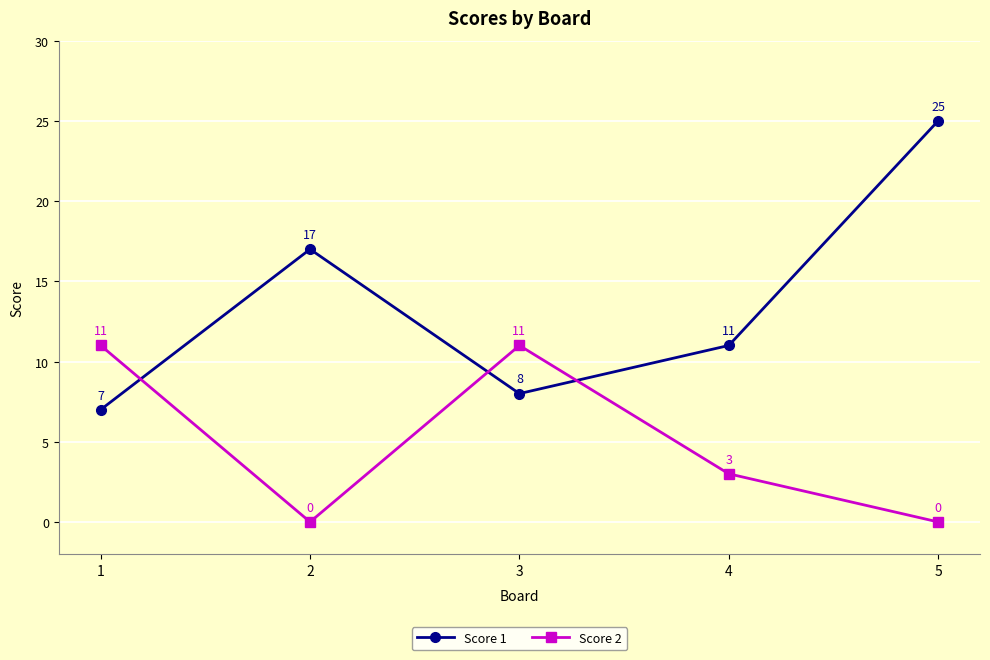

Reading left to right, transcribe all the data shown in this chart.

Score 1: 1=7	2=17	3=8	4=11	5=25
Score 2: 1=11	2=0	3=11	4=3	5=0